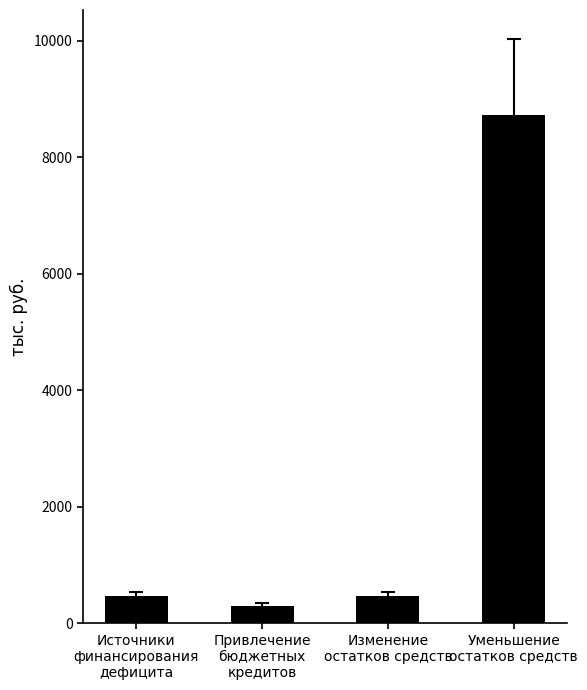

The value at Изменение
остатков средств is 458.4. True or false?

True